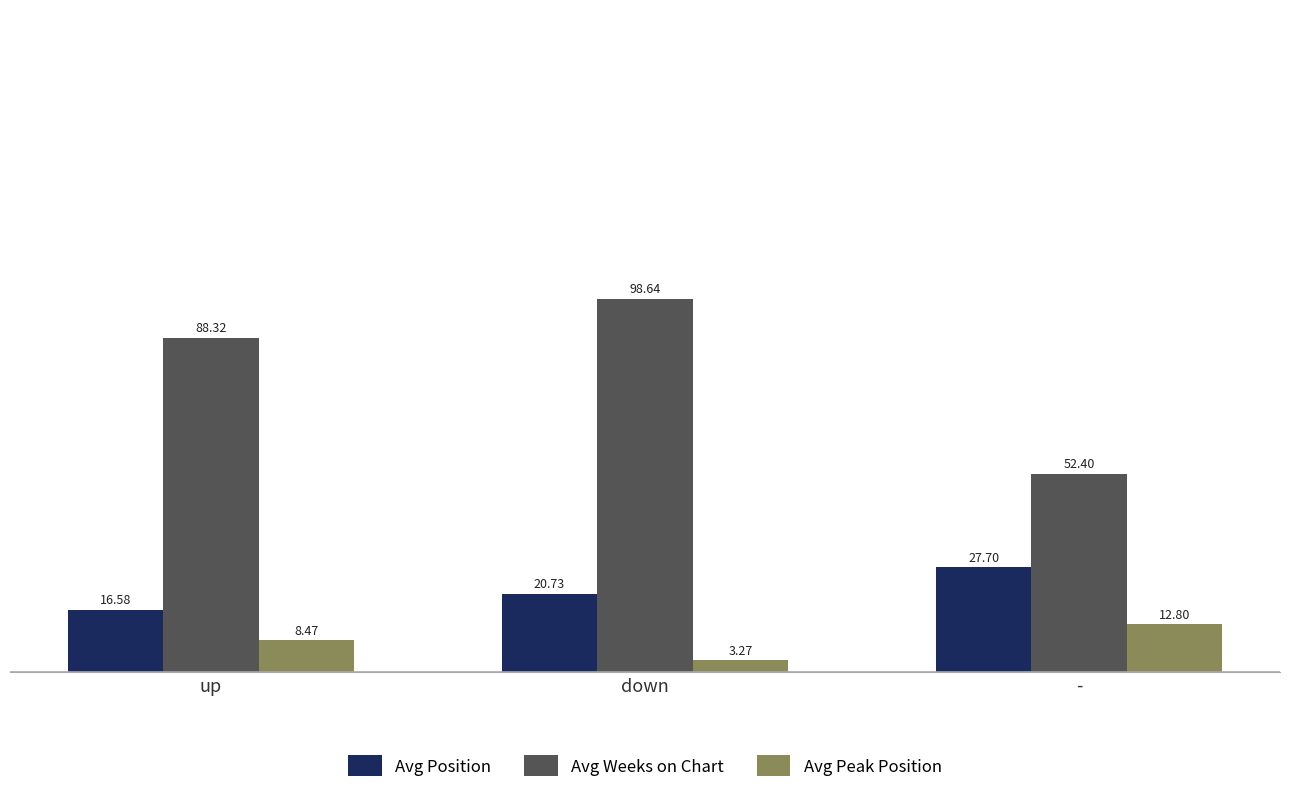

Which label corresponds to the smallest value in the chart?

down